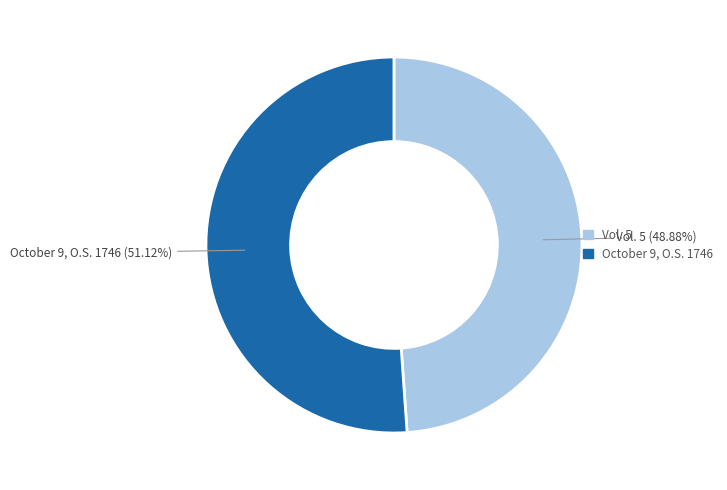

To the nearest percent, what is the average slice percentage?

50%